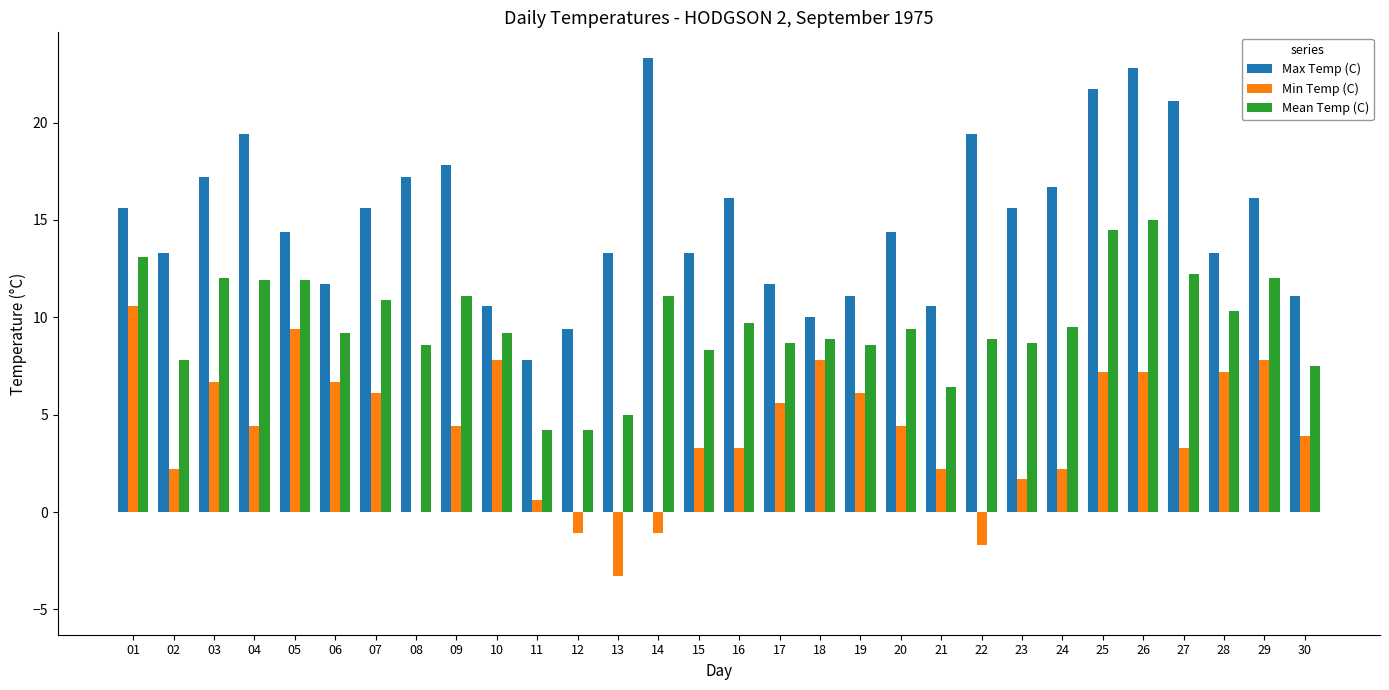

Which category has the highest value in the Max Temp (C) series?

14